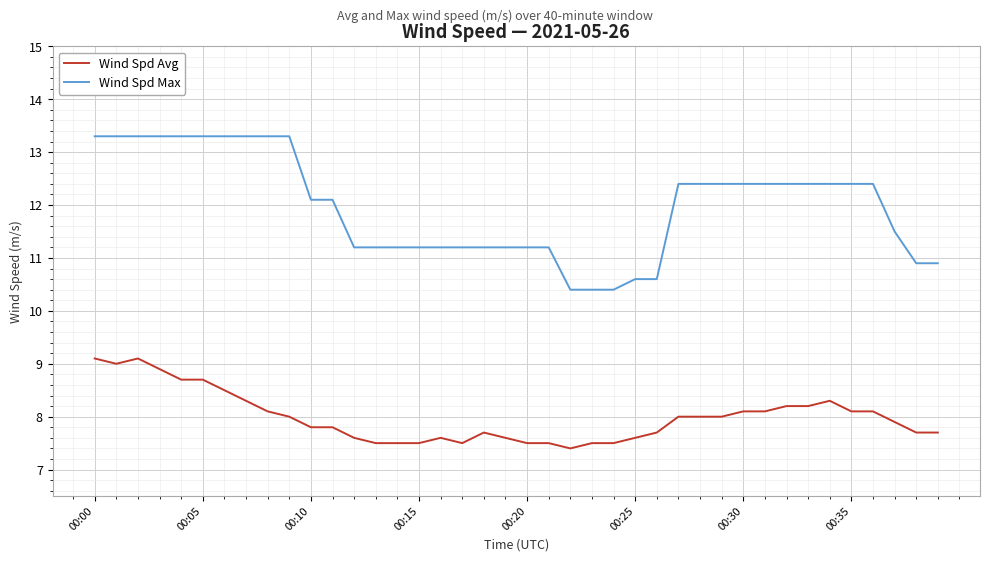

What is the difference between the maximum and minimum values in the Wind Spd Max series?

2.9